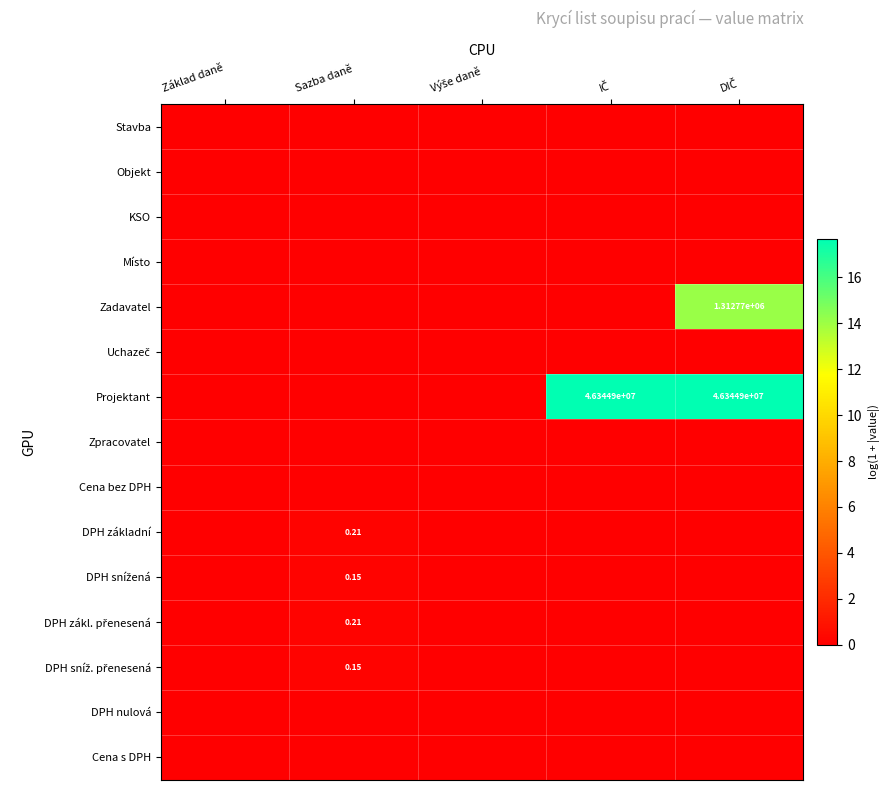

What is the sum of the DPH základní values at IČ and Sazba daně?

0.2